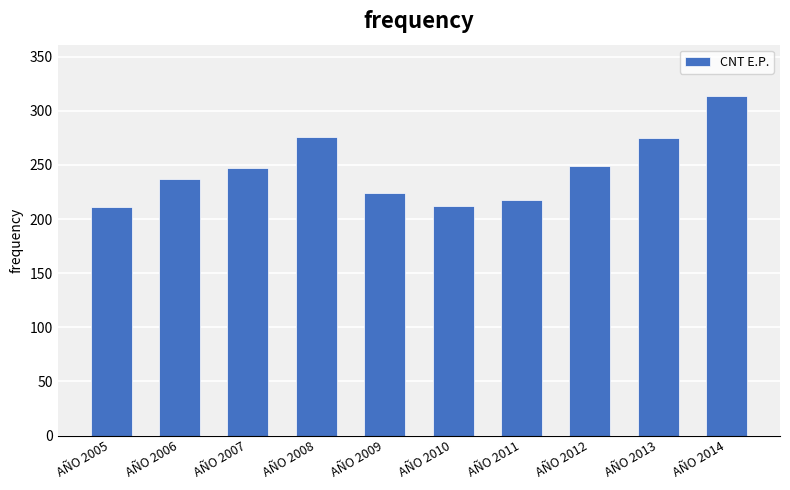

What value does the data have at AÑO 2014?

314